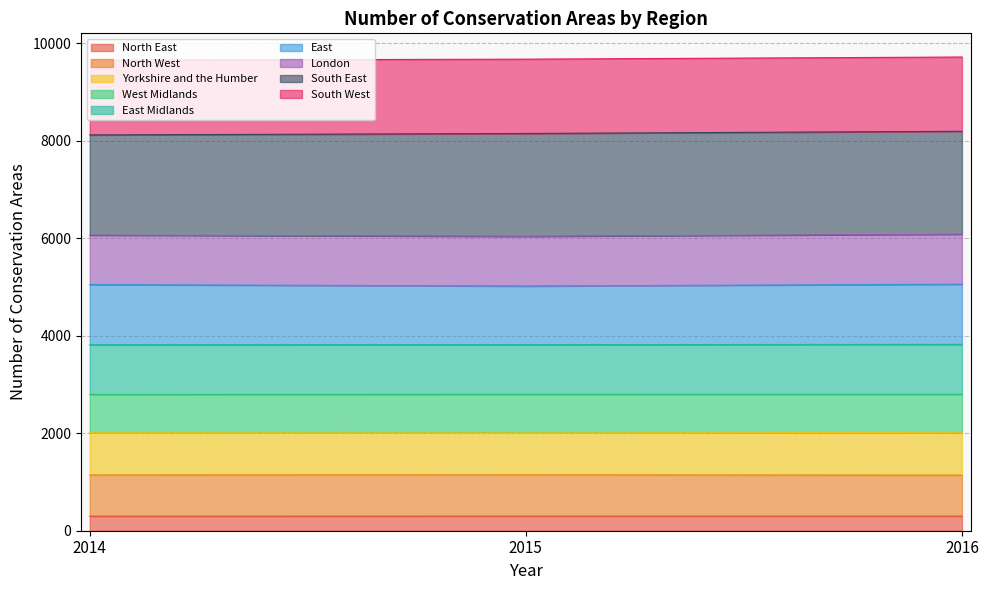

What are all the series names shown in the legend?

North East, North West, Yorkshire and the Humber, West Midlands, East Midlands, East, London, South East, South West